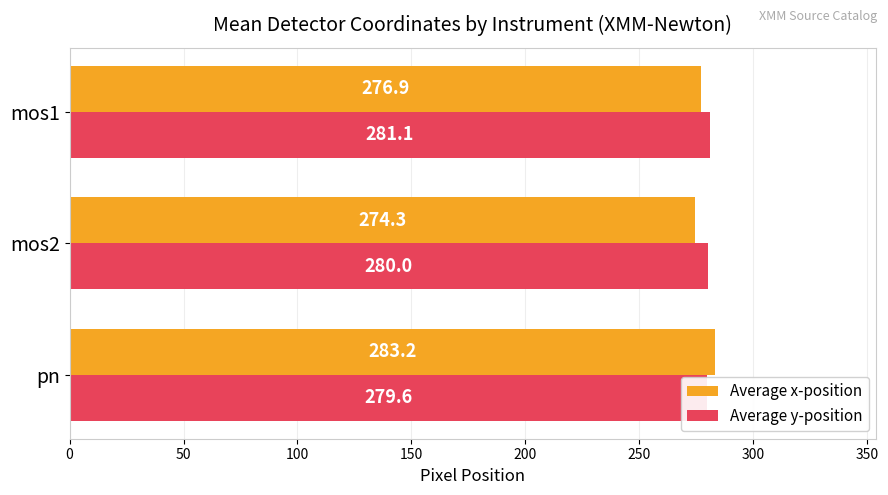

Which series has the largest range (max minus min)?

Average x-position